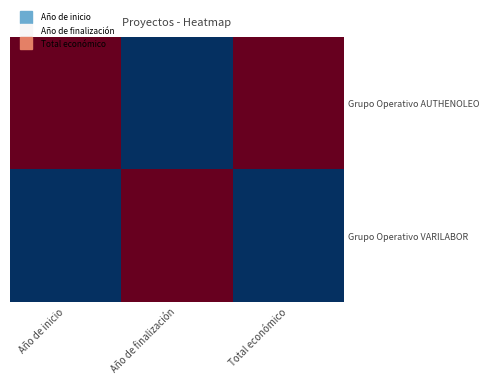

At Año de finalización, list the series in order from smallest to largest.

Grupo Operativo AUTHENOLEO, Grupo Operativo VARILABOR